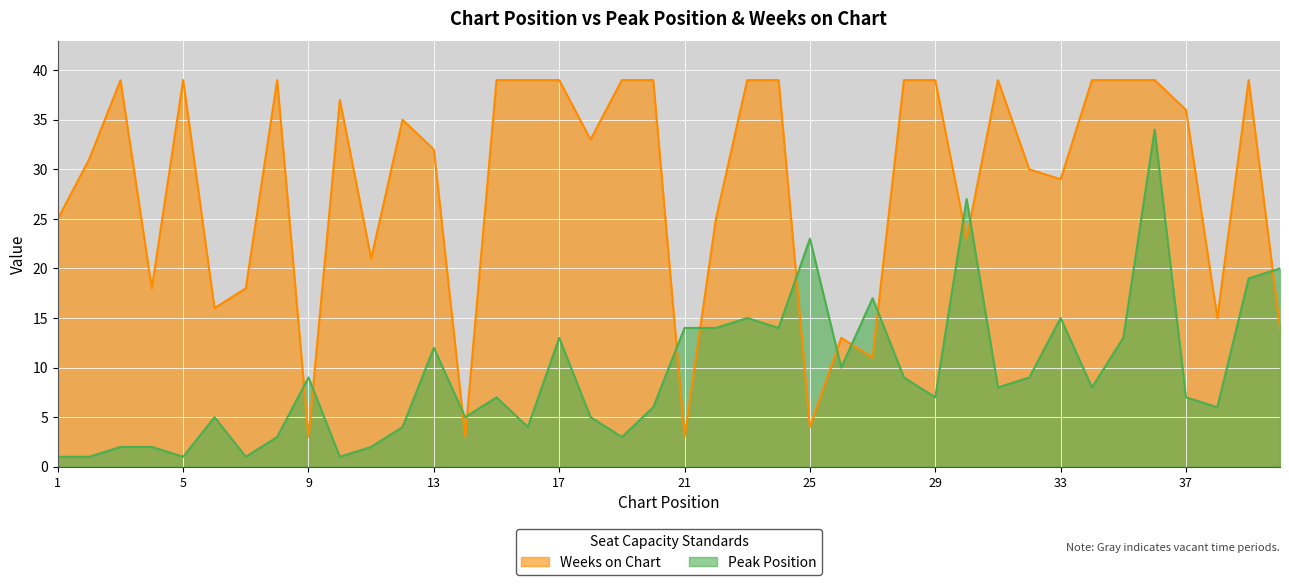

How many lines are shown in the chart?

2